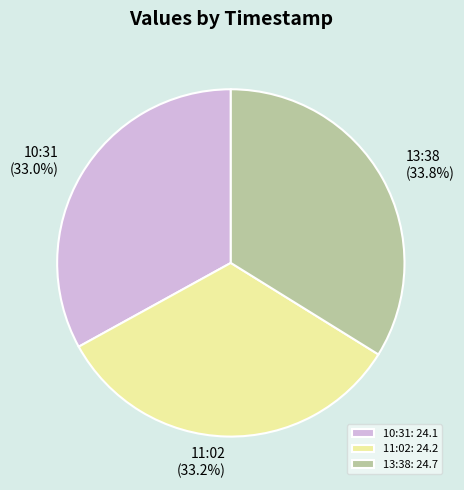

How many segments does this pie chart have?

3